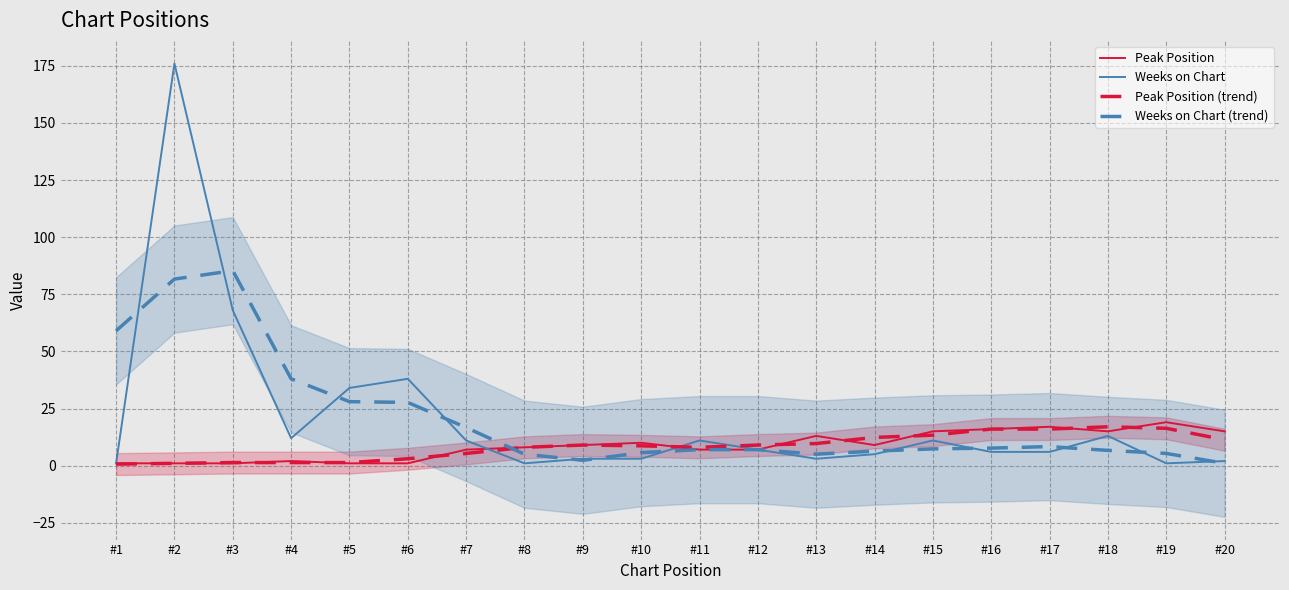

What is the sum of the Weeks on Chart values at #12 and #11?

18.0